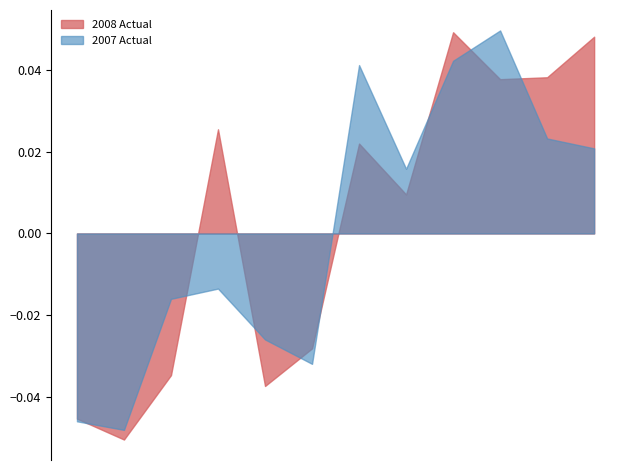

What are all the series names shown in the legend?

2008 Actual, 2007 Actual